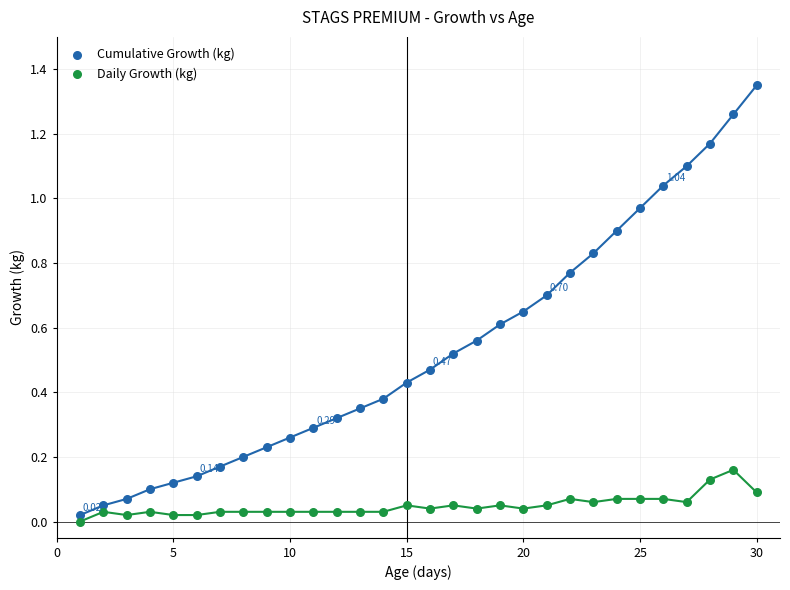

What are all the series names shown in the legend?

Cumulative Growth (kg), Daily Growth (kg)